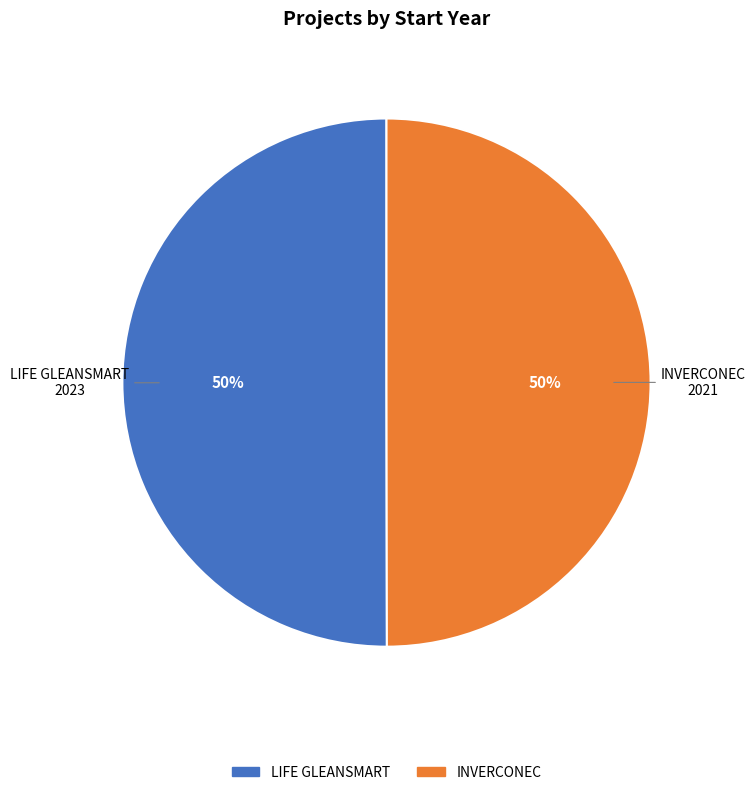

Do LIFE GLEANSMART and INVERCONEC together represent more than half of the pie?

Yes